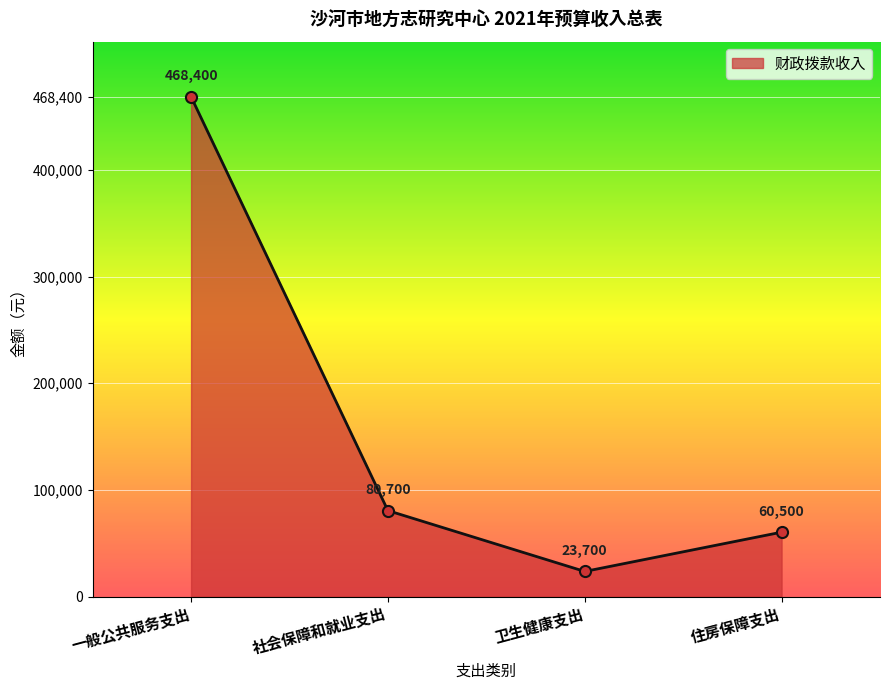

Reading left to right, what are all the values shown in this chart?

468400	80700	23700	60500